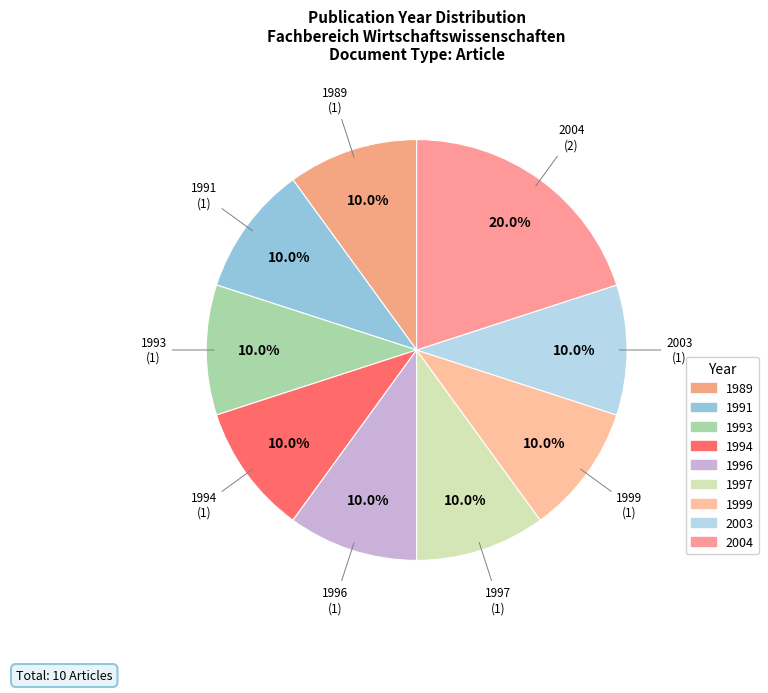

How many segments does this pie chart have?

9